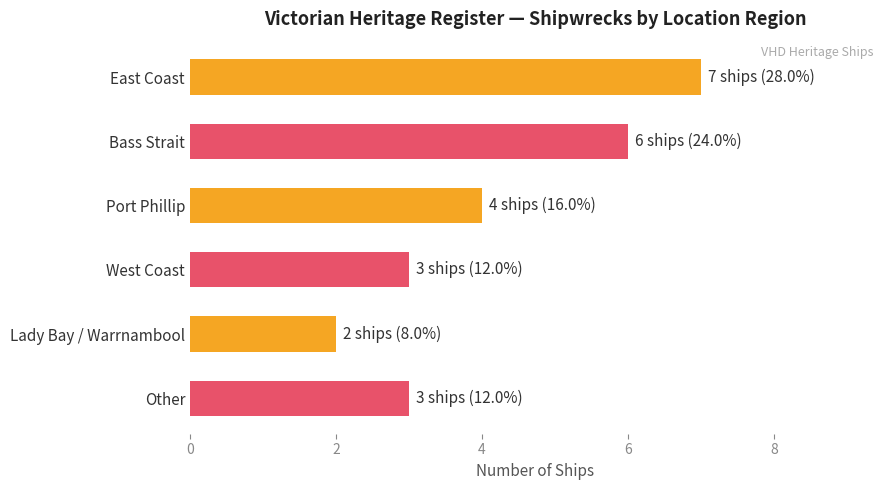

What is the ratio of the value at West Coast to the value at East Coast?

0.4